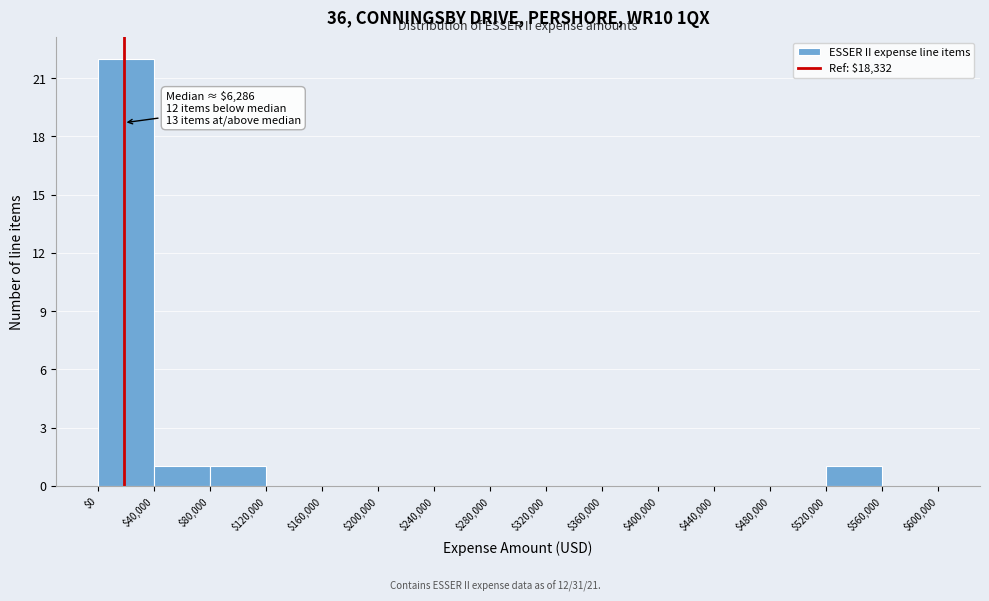

Which range on the x-axis has the tallest bar?

$0 to $40,000